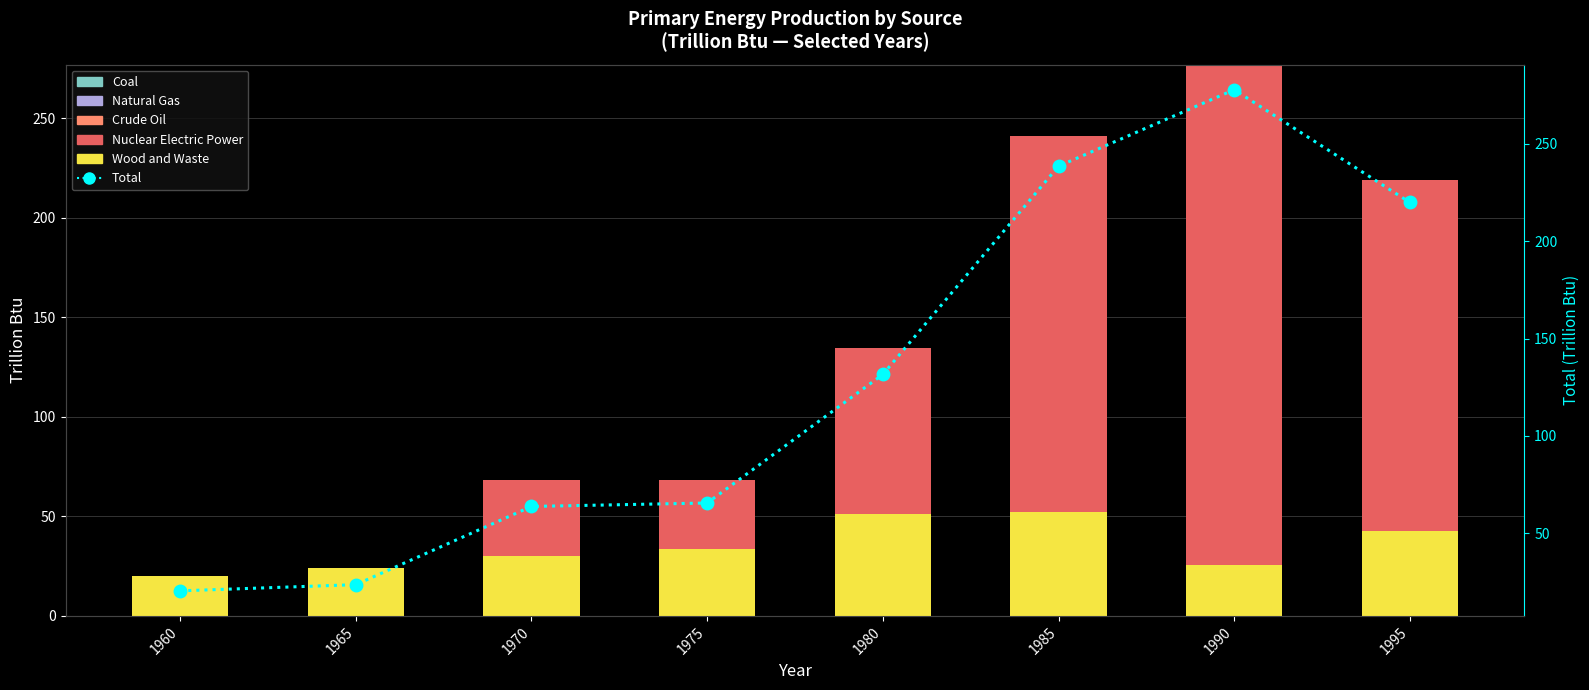

What is the sum of all Total Energy values?

1041.1